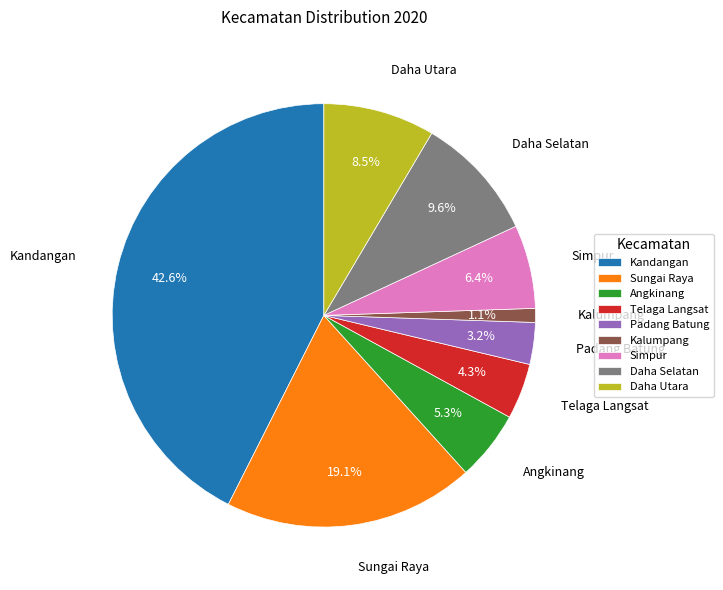

To the nearest percent, what portion does Telaga Langsat represent?

4%